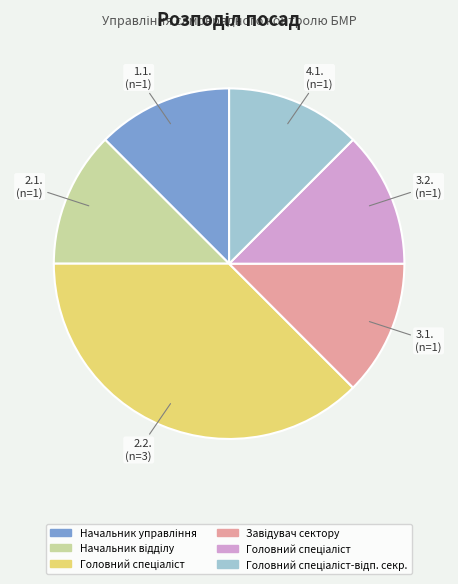

Is there a majority slice in this chart?

No